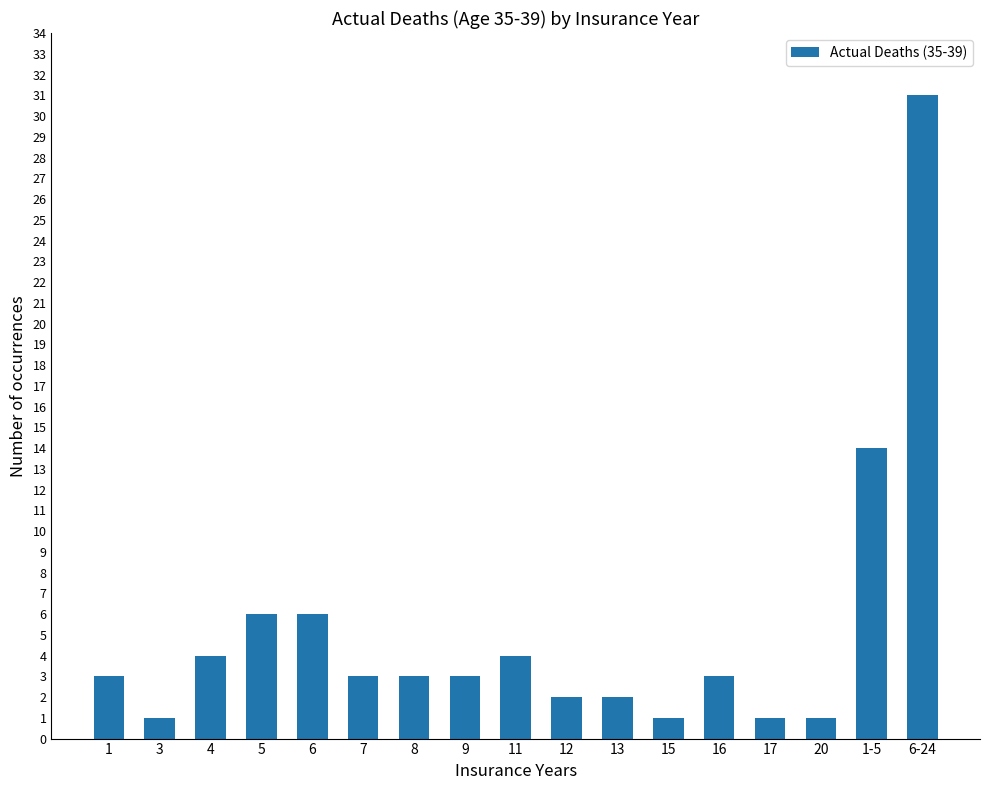

At which label is the value closest to 16?

1-5